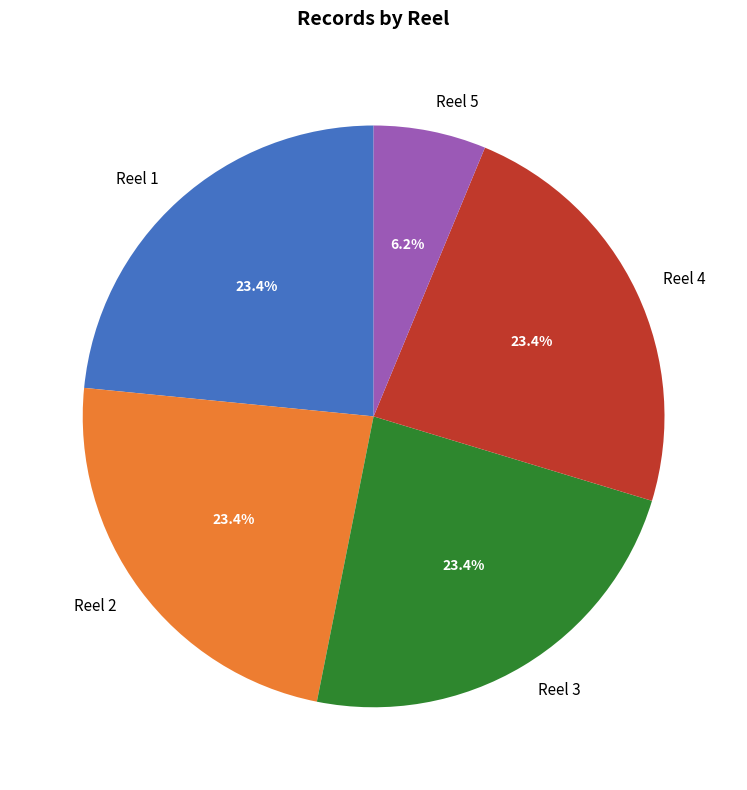

Approximately how many times larger is the value at Reel 5 compared to Reel 1?

0.3